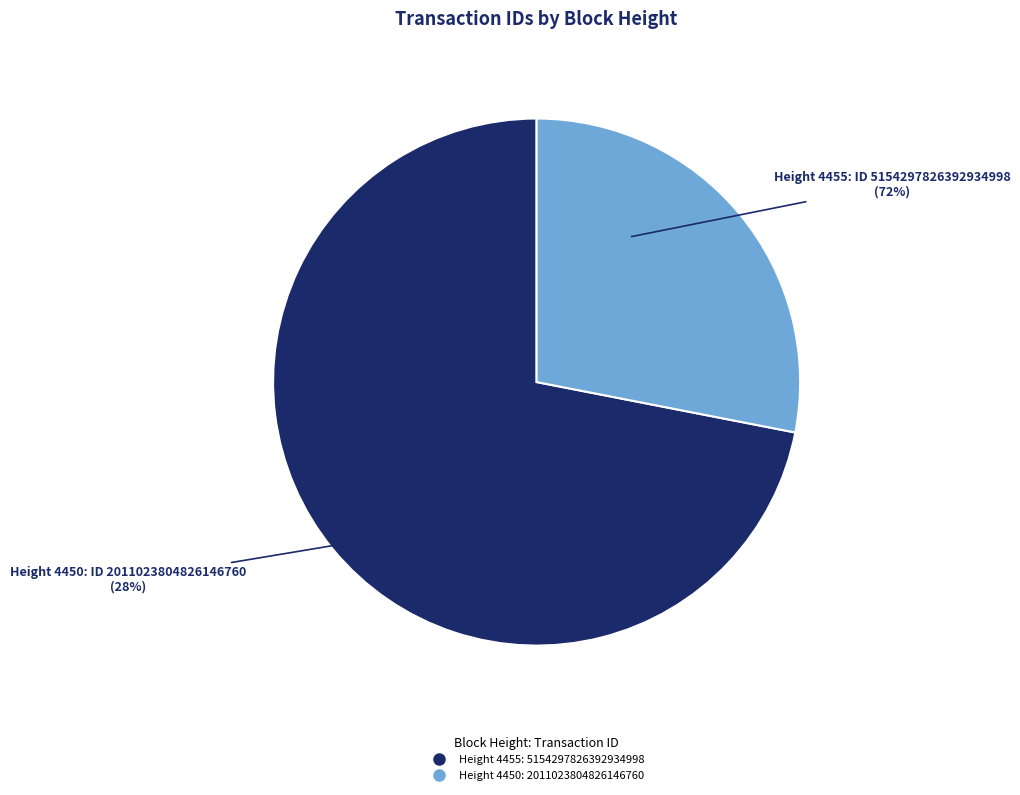

To the nearest percent, what percentage of the pie is 4455?

72%